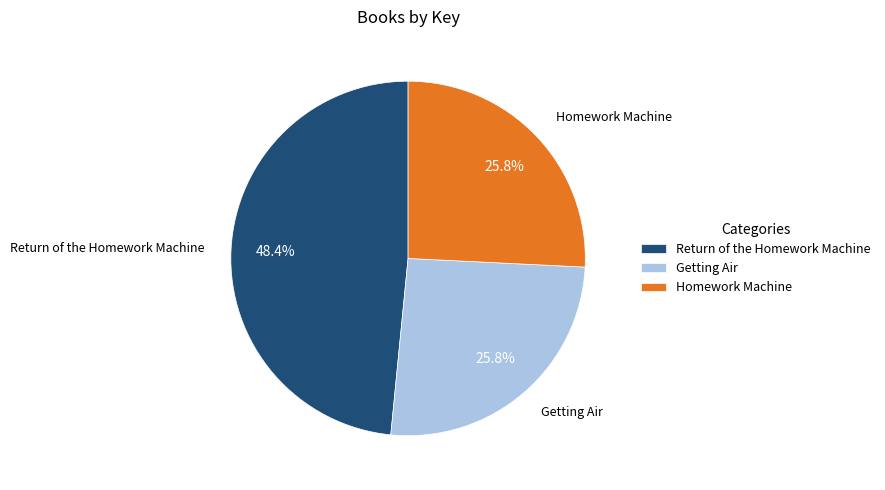

Which category has the biggest portion of the pie?

Return of the Homework Machine